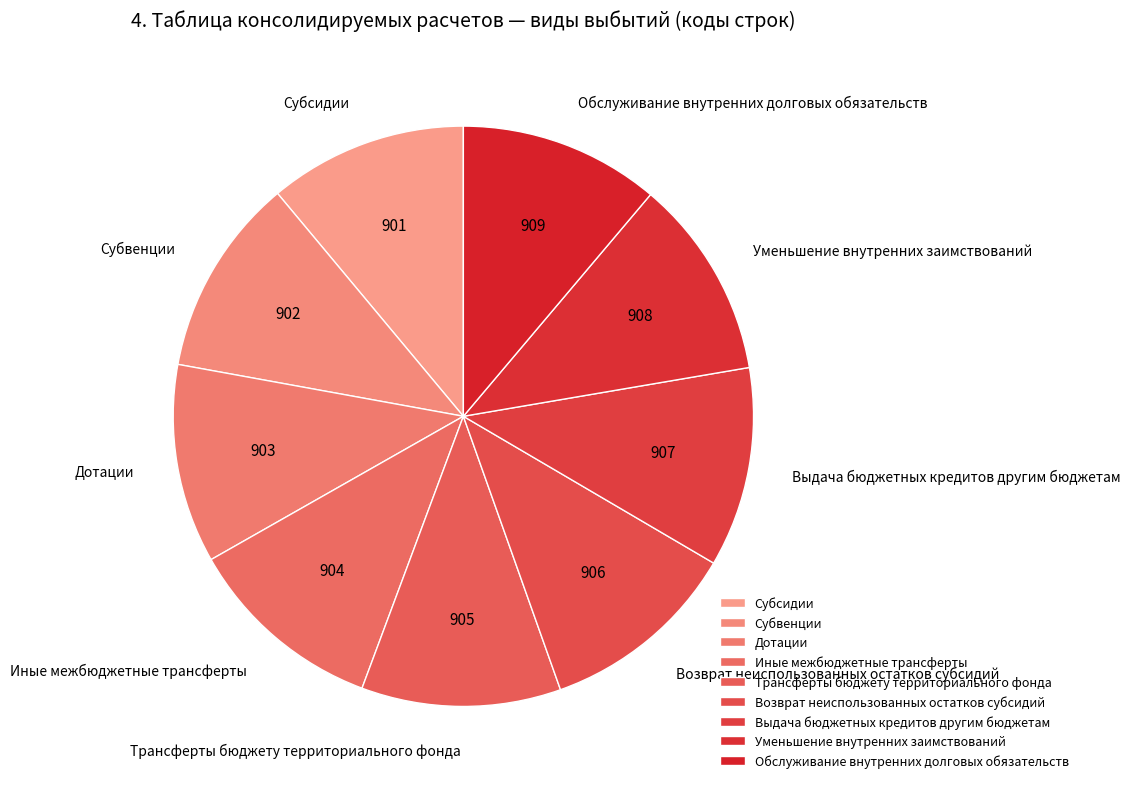

Is it true that Субвенции is 1% of the pie?

False